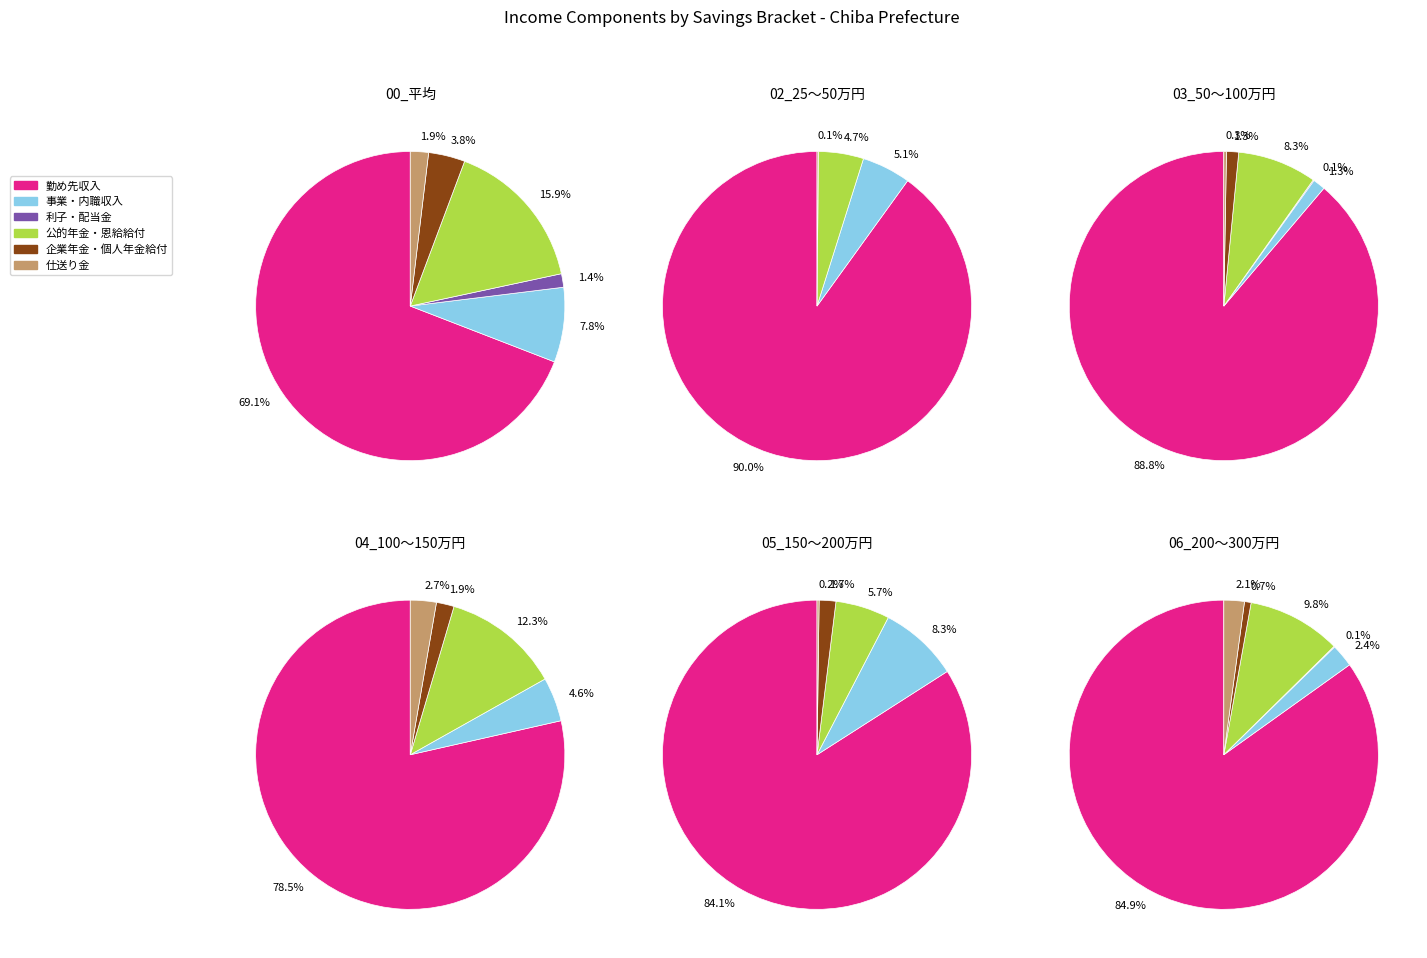

Combined, do 5 and 0 account for over 50%?

No